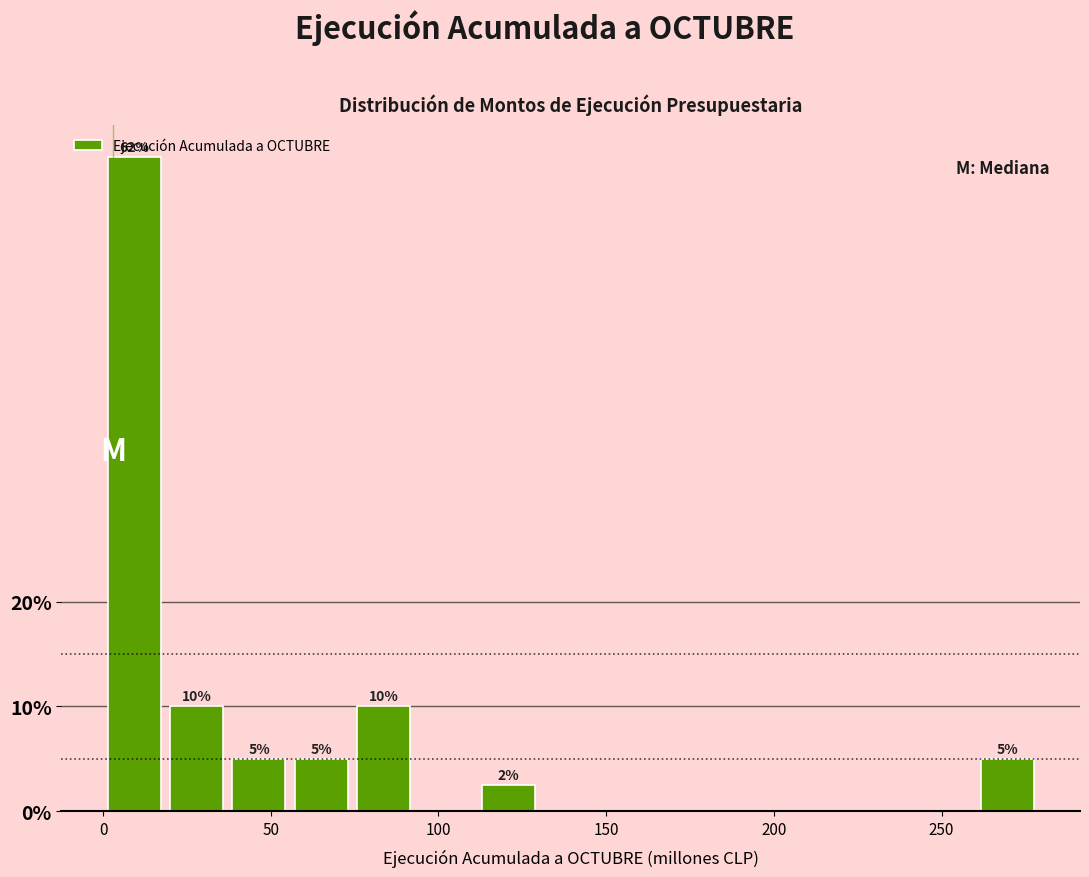

Around what value on the x-axis is the tallest bar? Give the approximate position of its centre, as read against the axis.

10